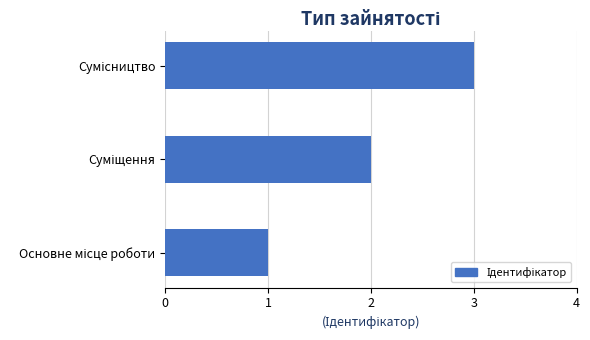

What is the maximum value shown in the chart?

3